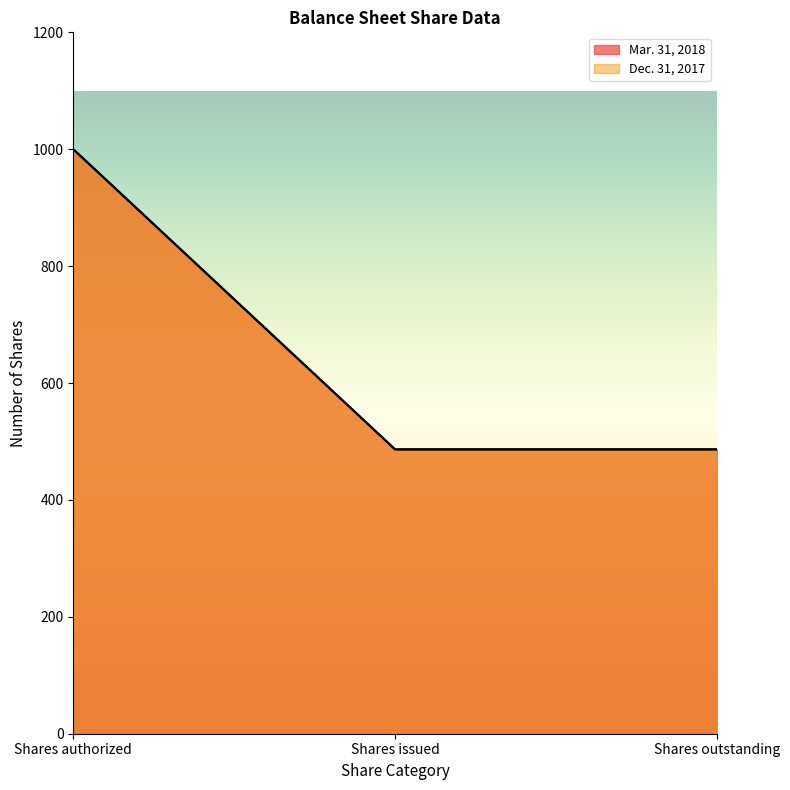

How many lines are shown in the chart?

2